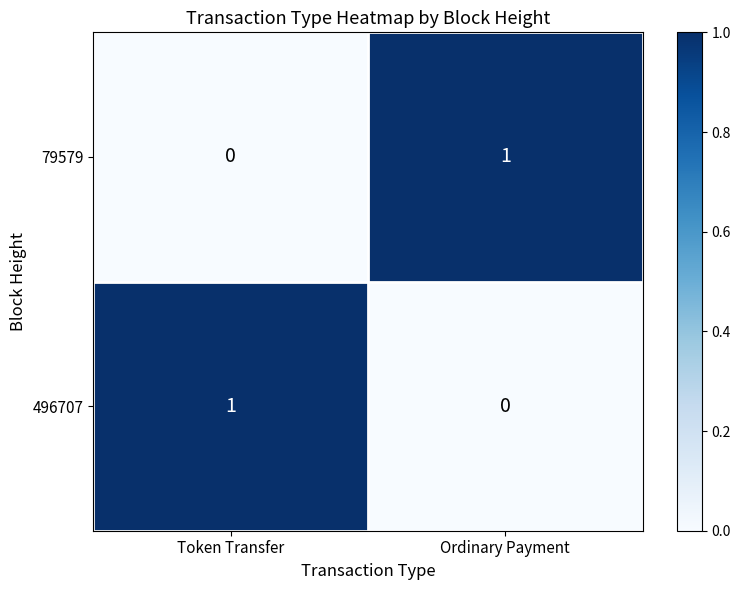

What is the difference between the highest and lowest values at Ordinary Payment?

1